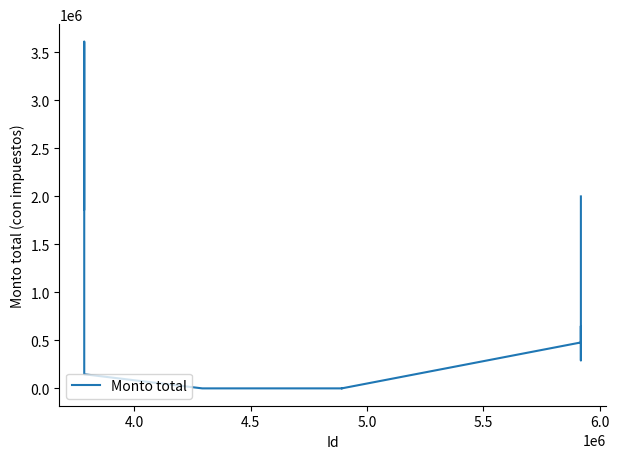

How many positive values are there?

7